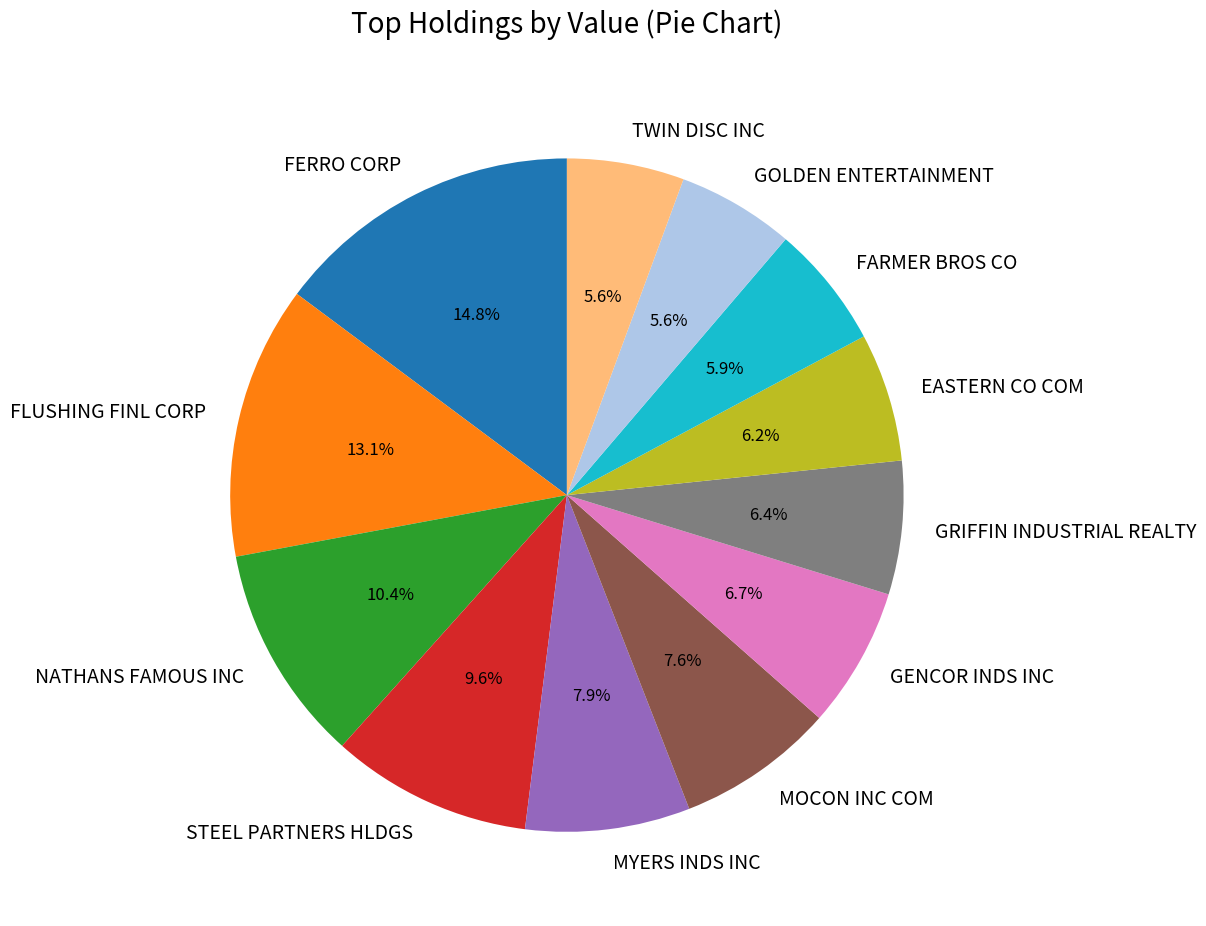

Does GENCOR INDS INC represent more than half of the total?

No